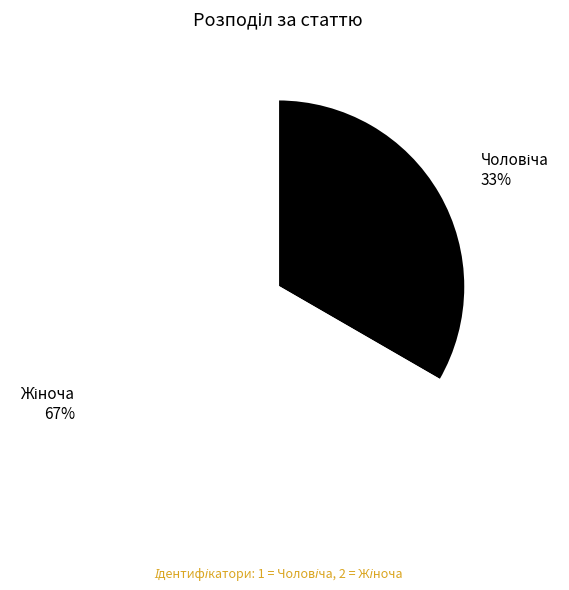

Is there a majority slice in this chart?

Yes